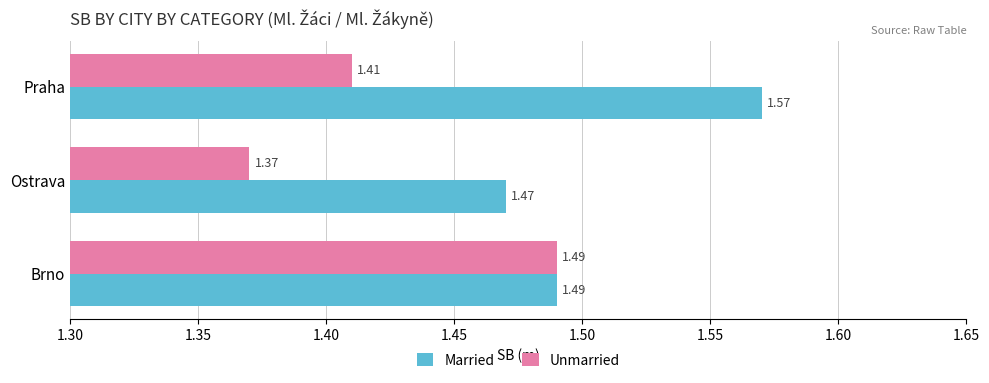

Which label corresponds to the smallest value in the chart?

Ostrava